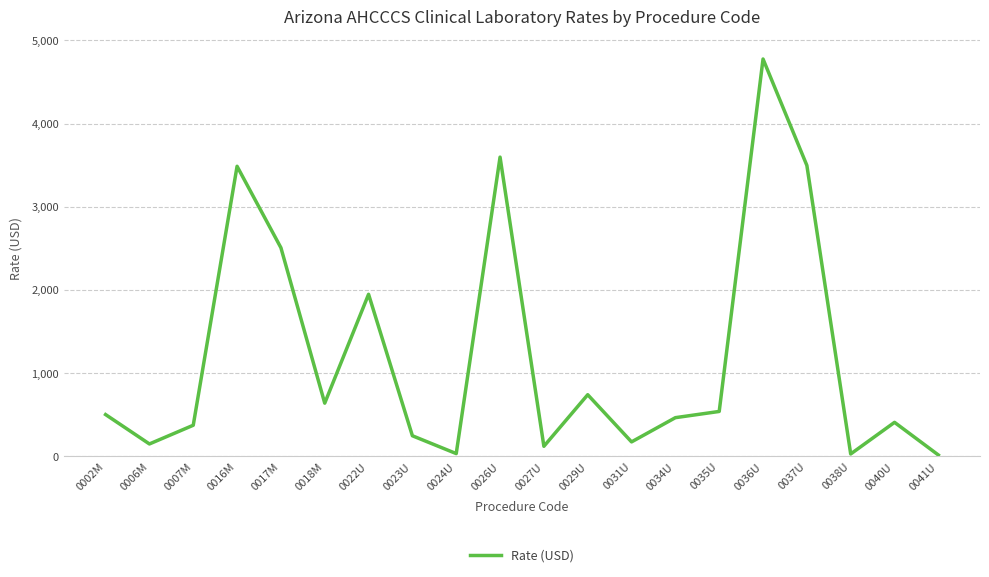

Which label corresponds to the largest value in the chart?

0036U